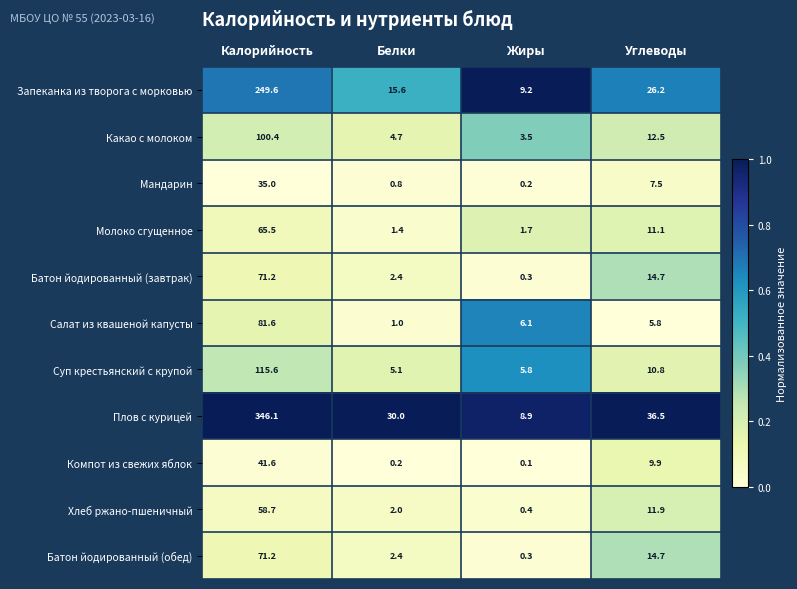

What is the sum of all Батон йодированный (завтрак) values?

88.6